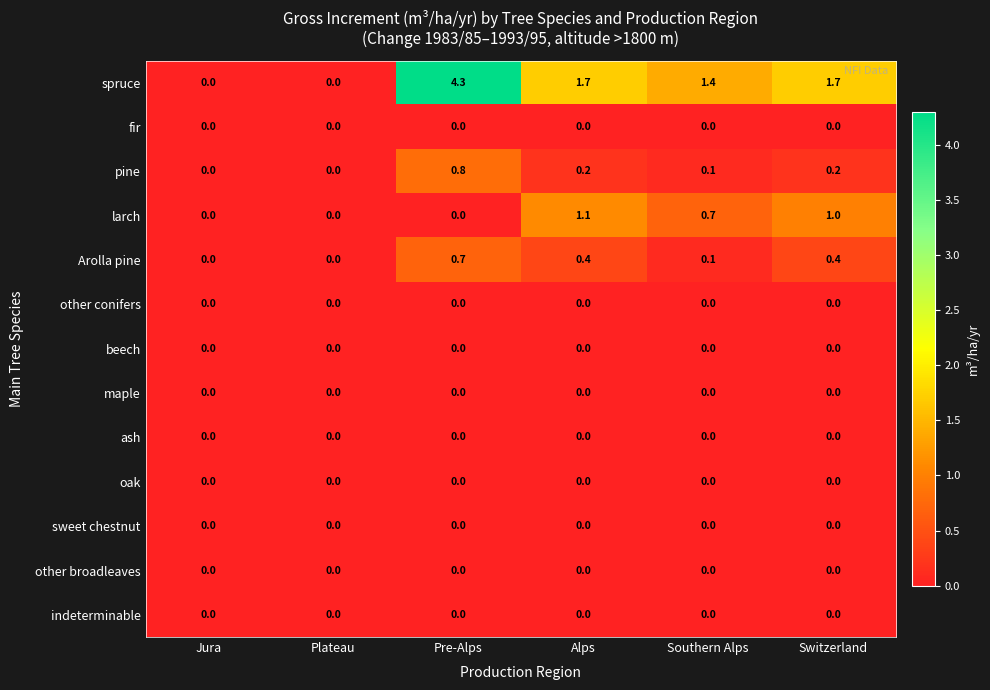

Which series has the largest total across all categories?

spruce